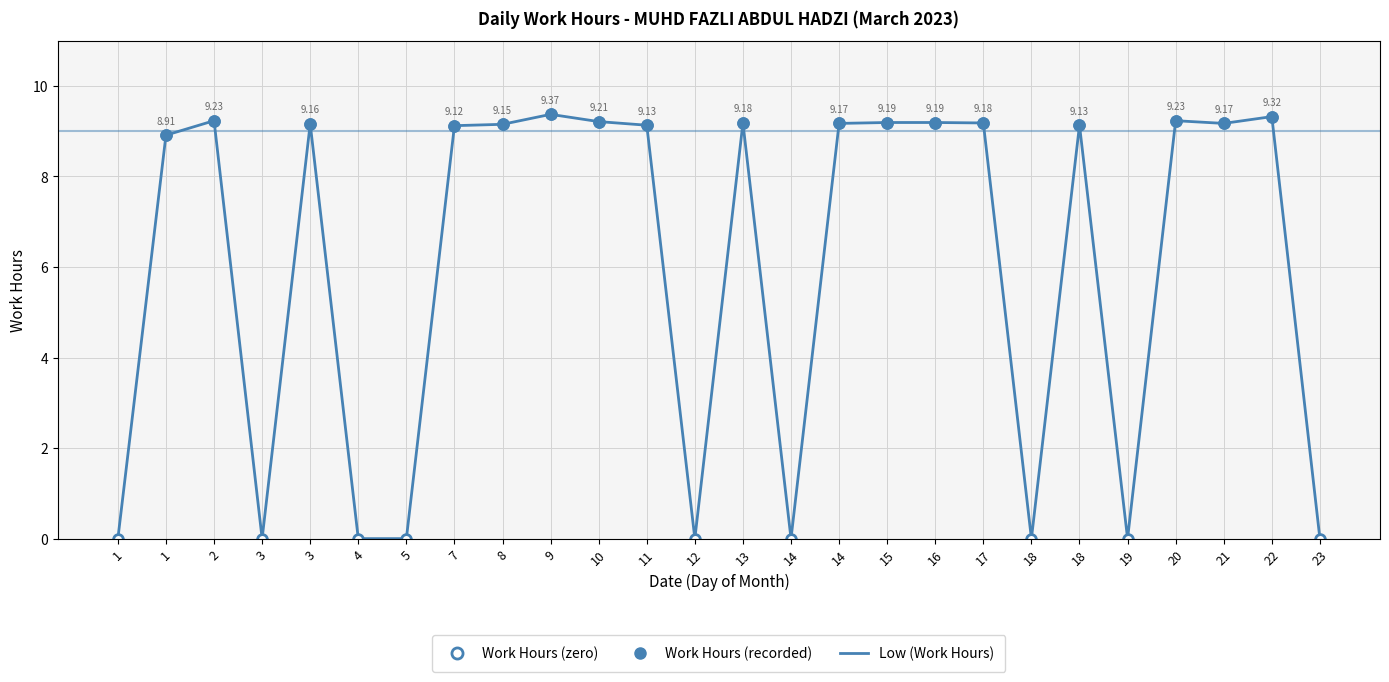

Reading left to right, what are all the values shown in this chart?

0.0	8.9	9.2	0.0	9.2	0.0	0.0	9.1	9.2	9.4	9.2	9.1	0.0	9.2	0.0	9.2	9.2	9.2	9.2	0.0	9.1	0.0	9.2	9.2	9.3	0.0